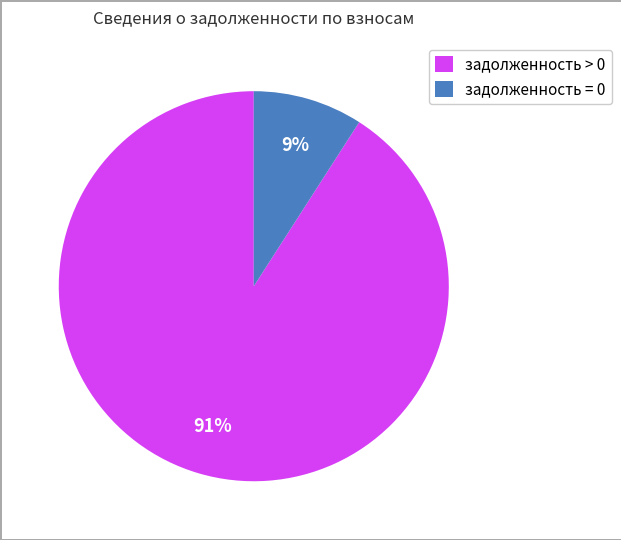

The задолженность = 0 slice represents 9% of the pie. True or false?

True